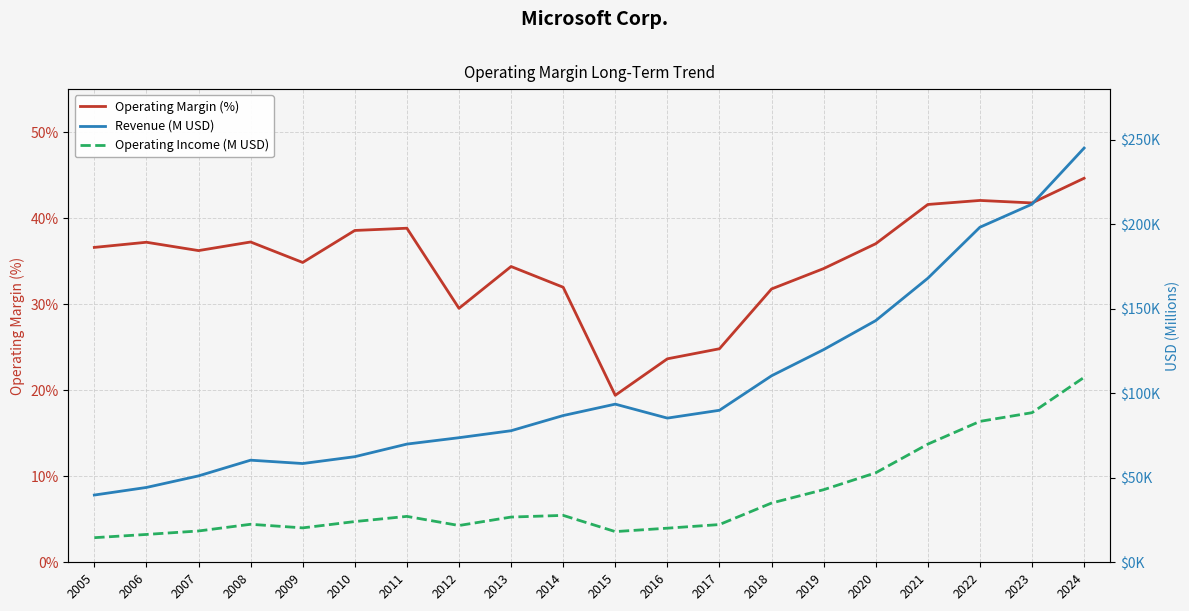

Where is Revenue (M USD) nearest to the value 142455?

2020